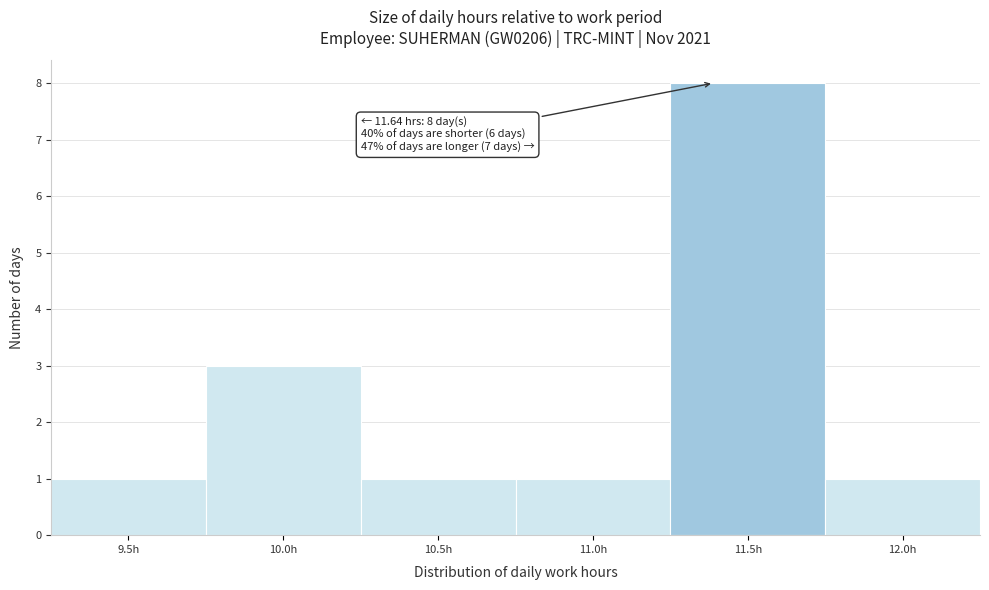

Reading left to right, transcribe all the data shown in this chart.

9.5h=1	10.0h=3	10.5h=1	11.0h=1	11.5h=8	12.0h=1